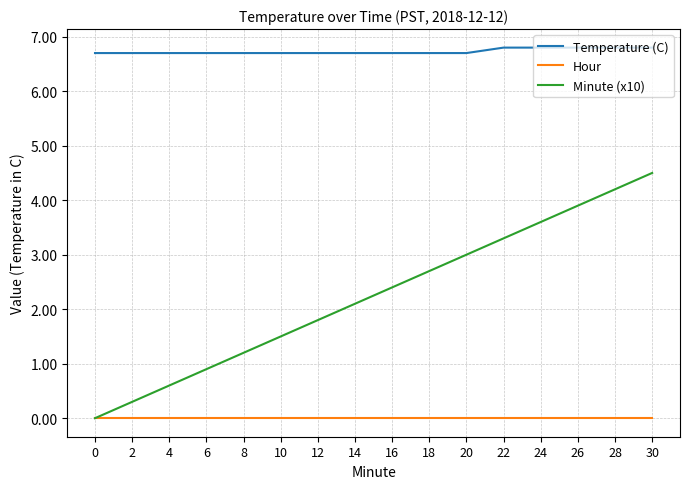

True or false: Temperature (C) and Minute (x10) cross at least once.

False